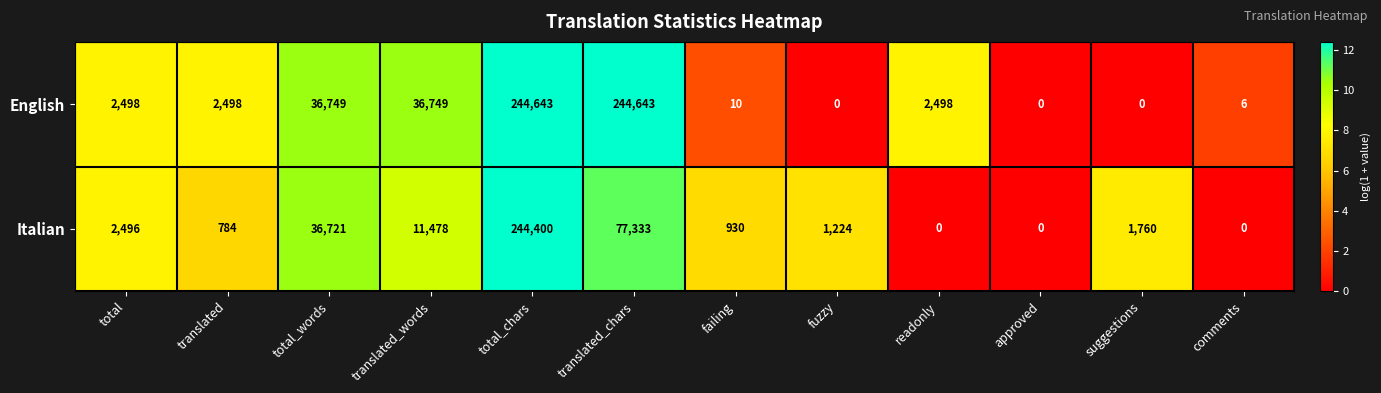

How many data points in English are less than 2498?

5